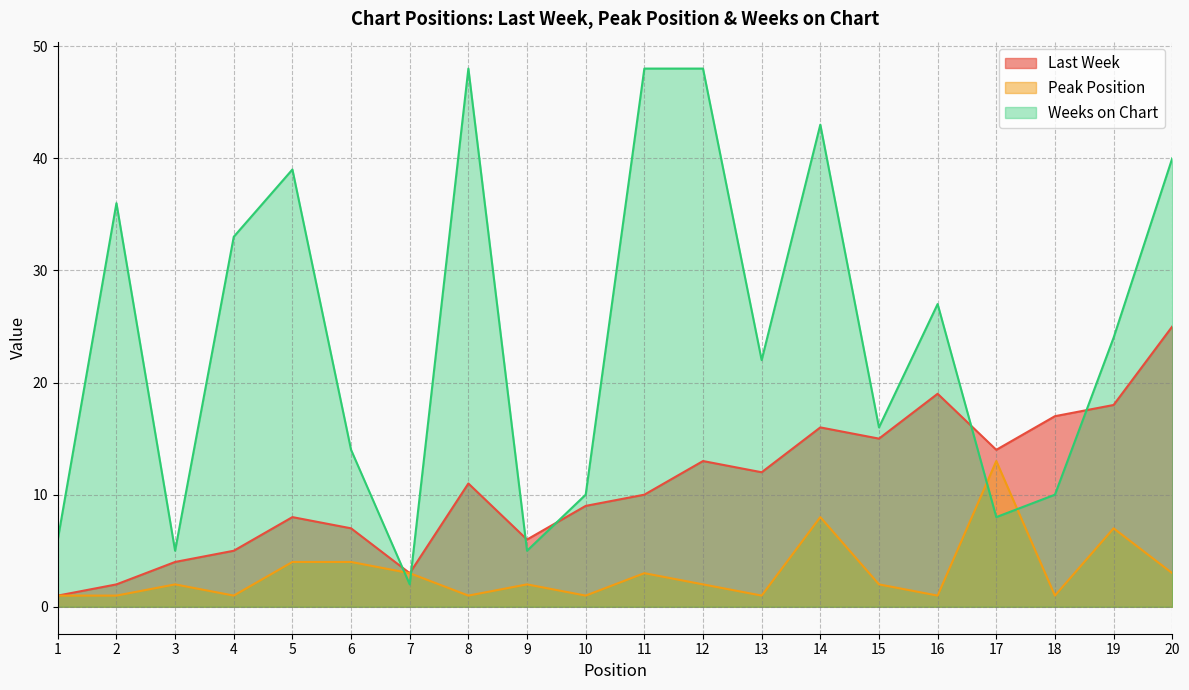

Count the number of data series in this chart.

3